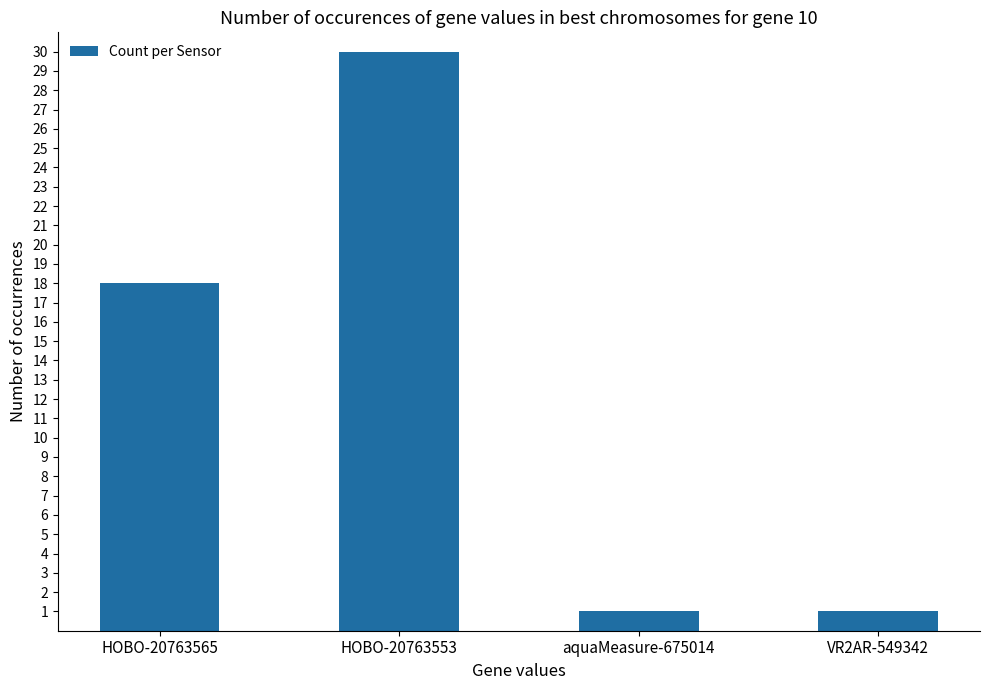

Reading left to right, list all the values displayed in this chart.

18	30	1	1